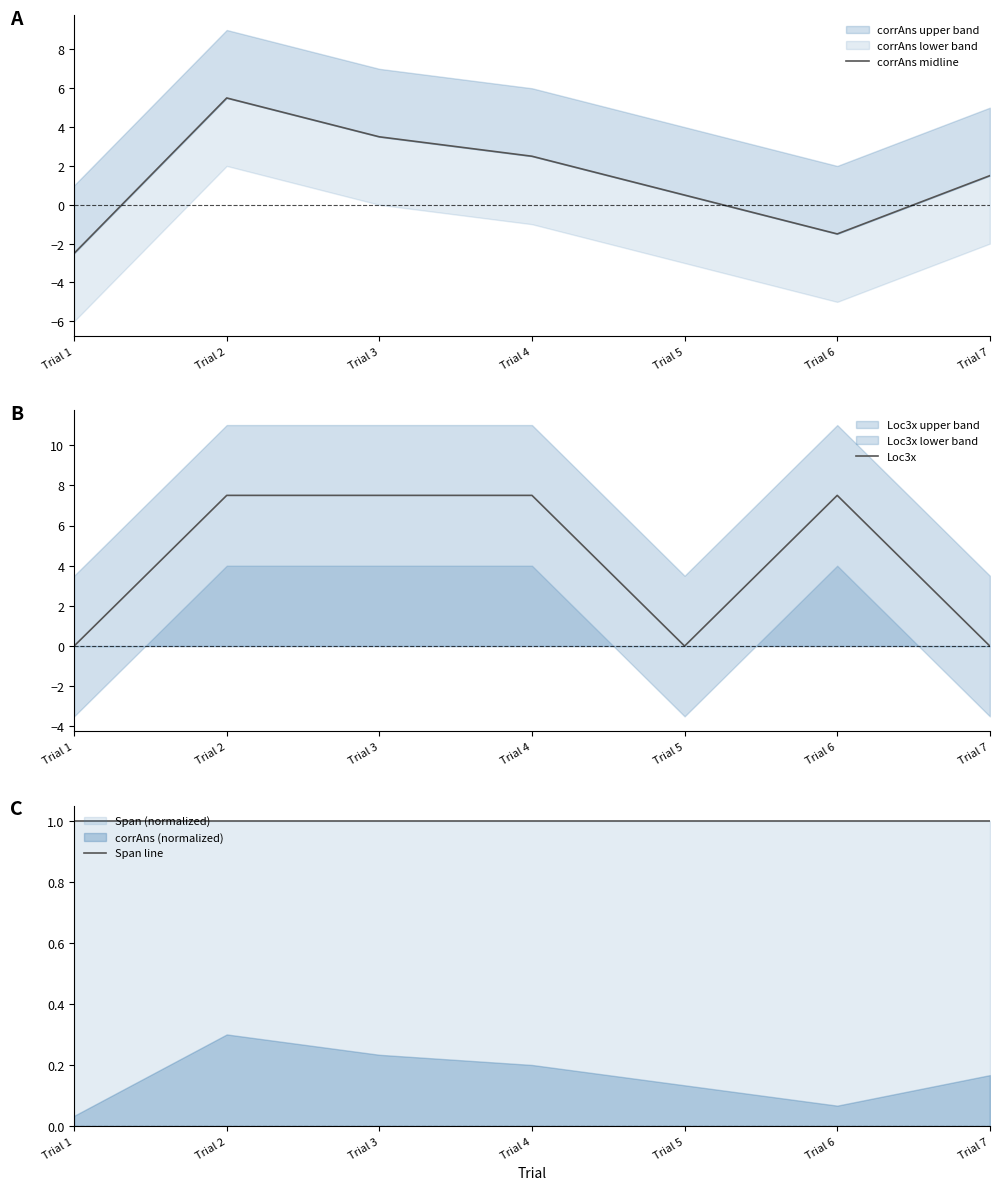

True or false: Loc3x has a value of 7.5 at Trial 2.

True